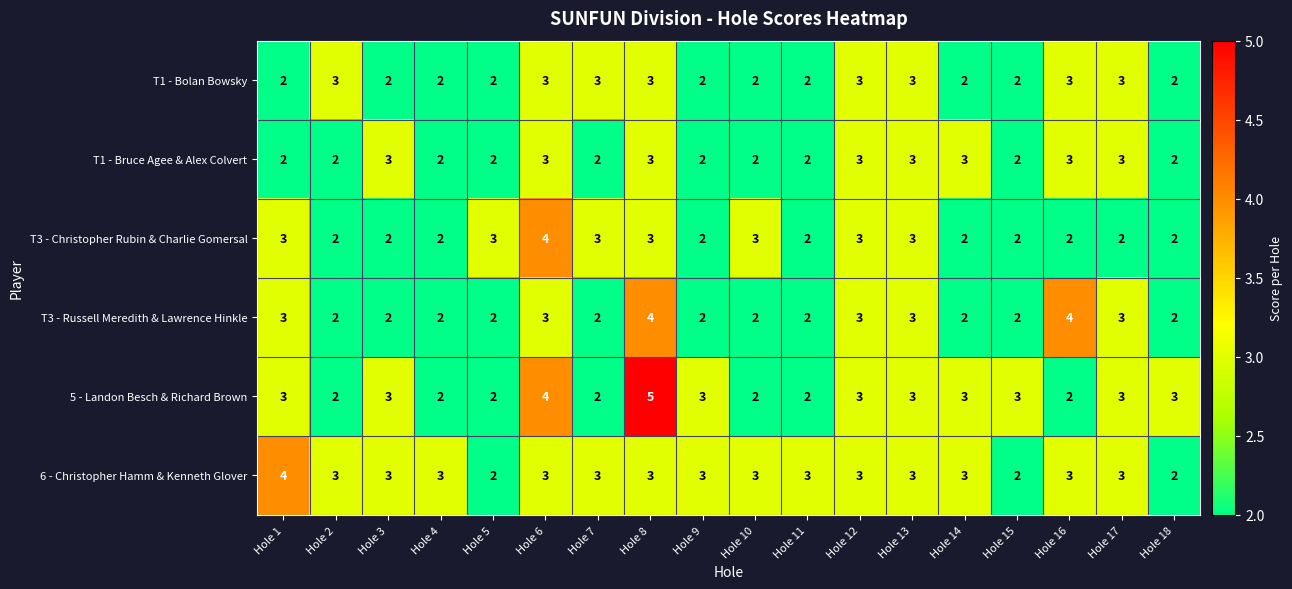

What is the greatest value displayed?

5